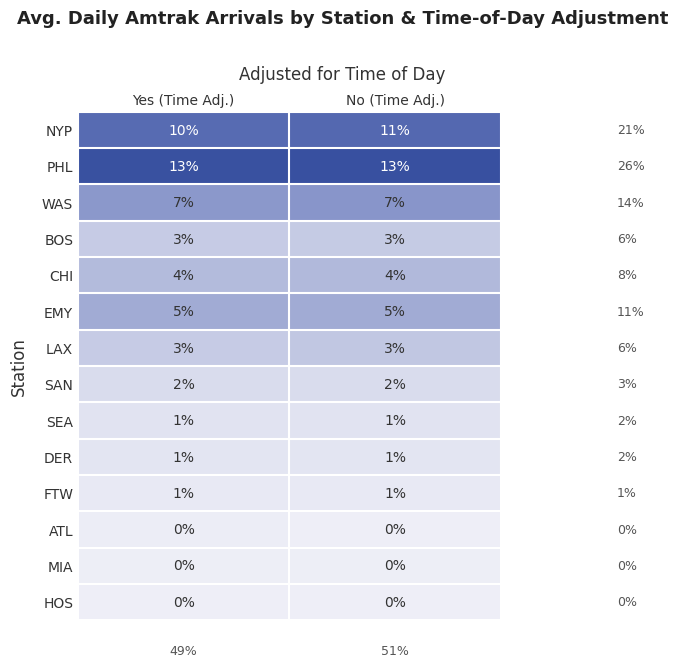

Which series has the largest range (max minus min)?

NYP